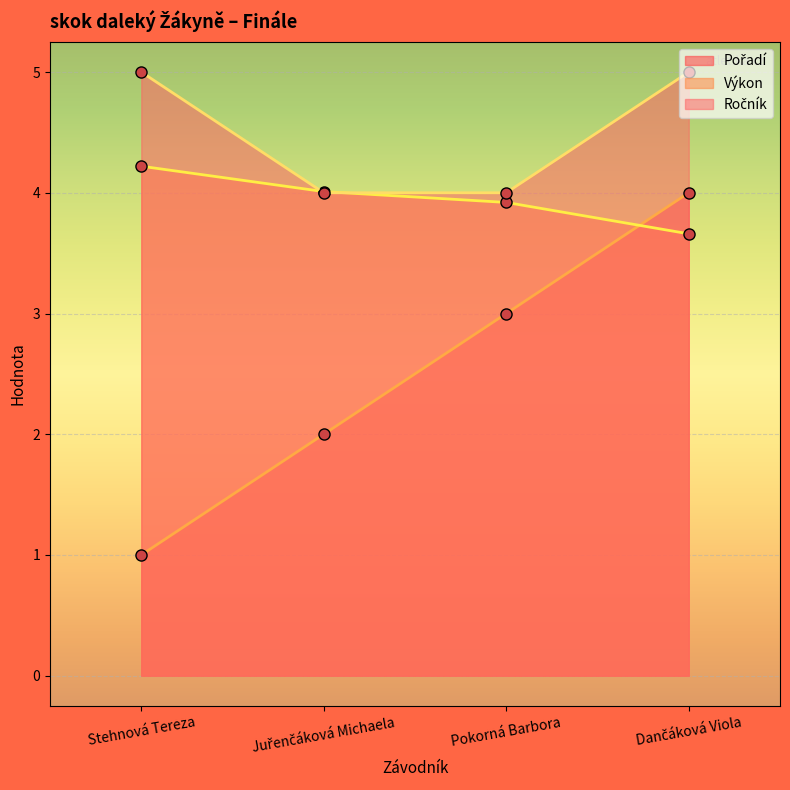

The Výkon series shows 1.5 at Pokorná Barbora. True or false?

False